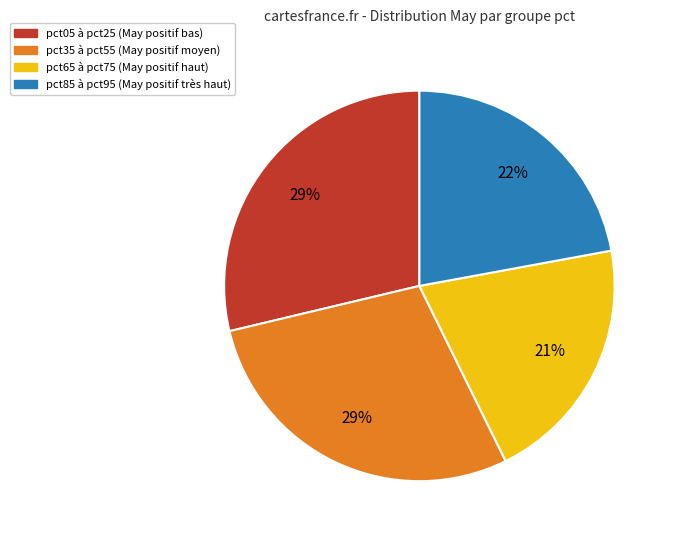

To the nearest percent, what is the difference between the largest and smallest slice percentages?

8%